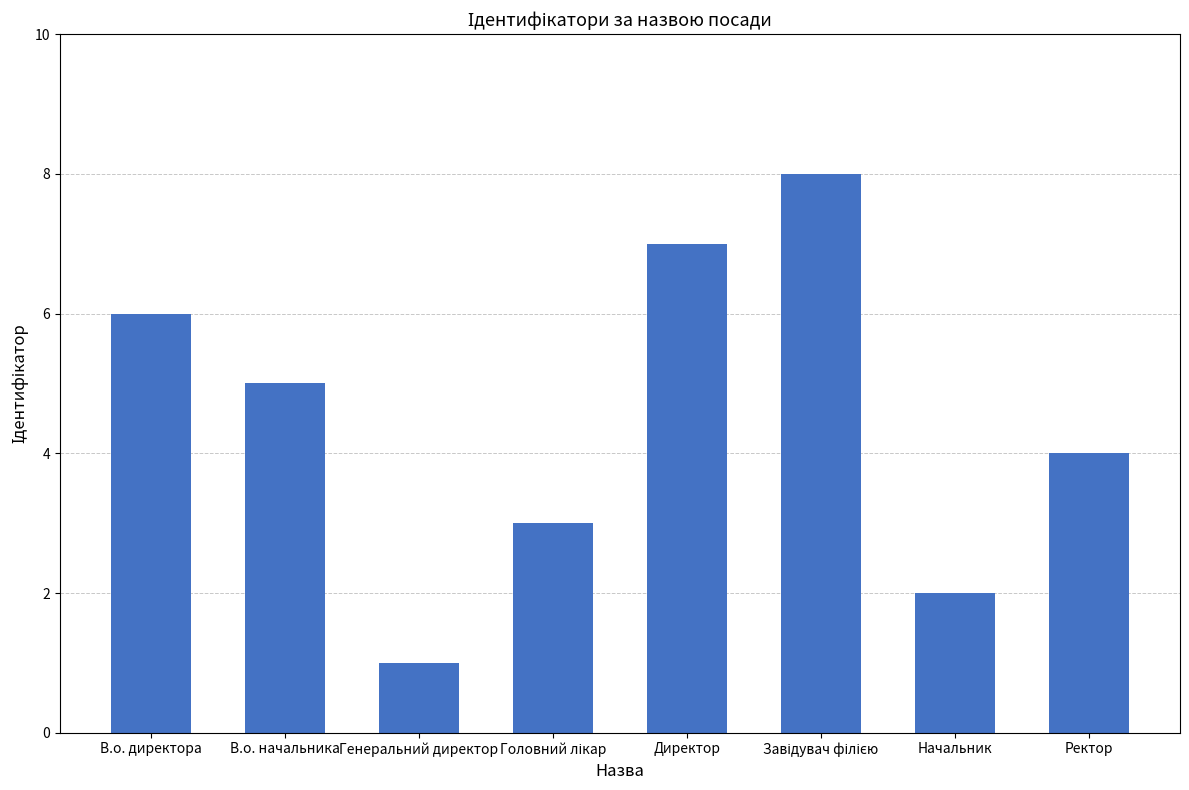

What is the sum of all values?

36